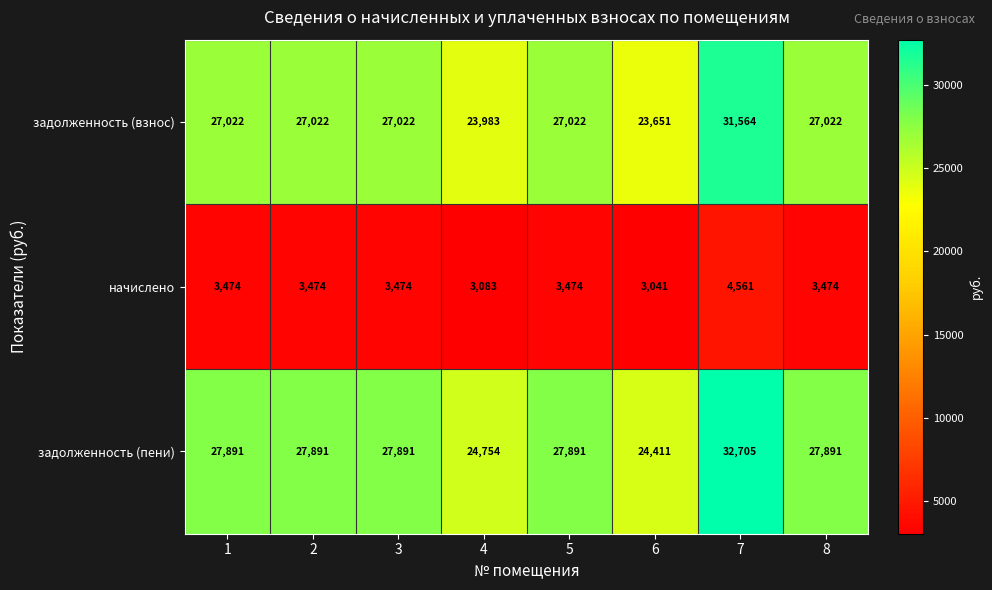

Is the value of задолженность (пени) at 2 greater than the value of начислено at 2?

Yes